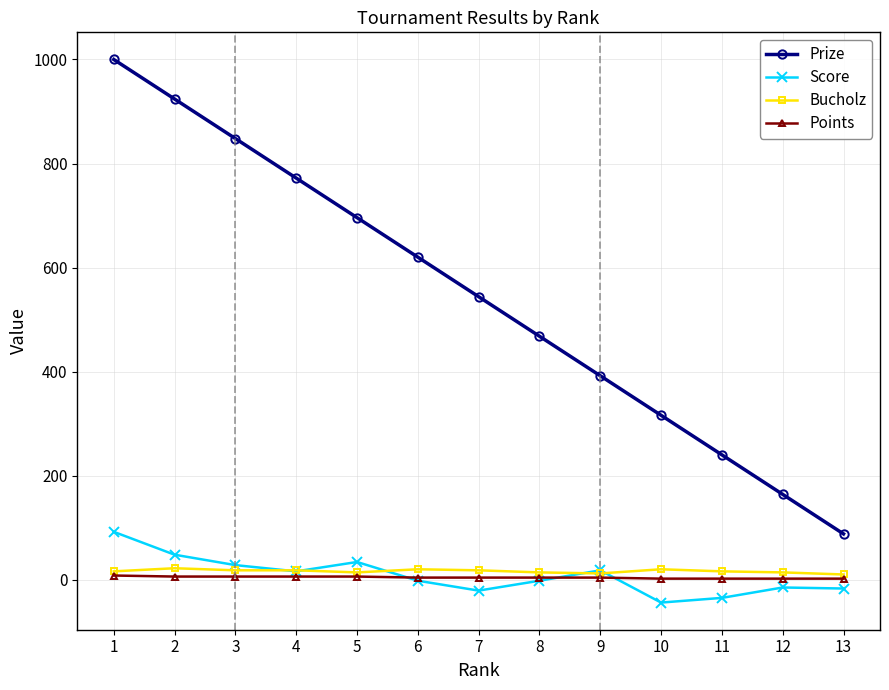

True or false: Prize and Score intersect in this chart.

False